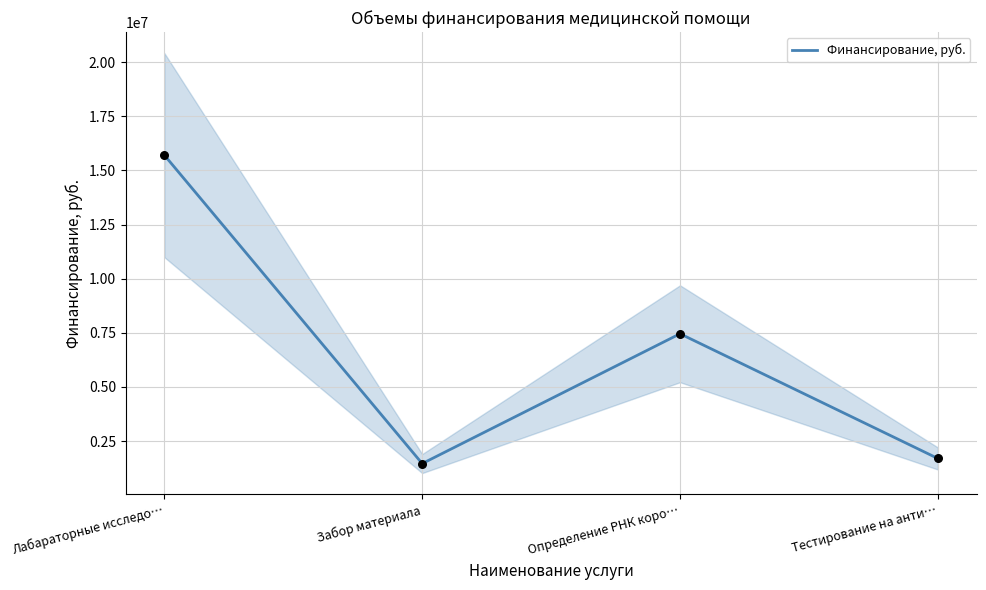

Which has a higher value, Определение РНК коро… or Тестирование на анти…?

Определение РНК коро…